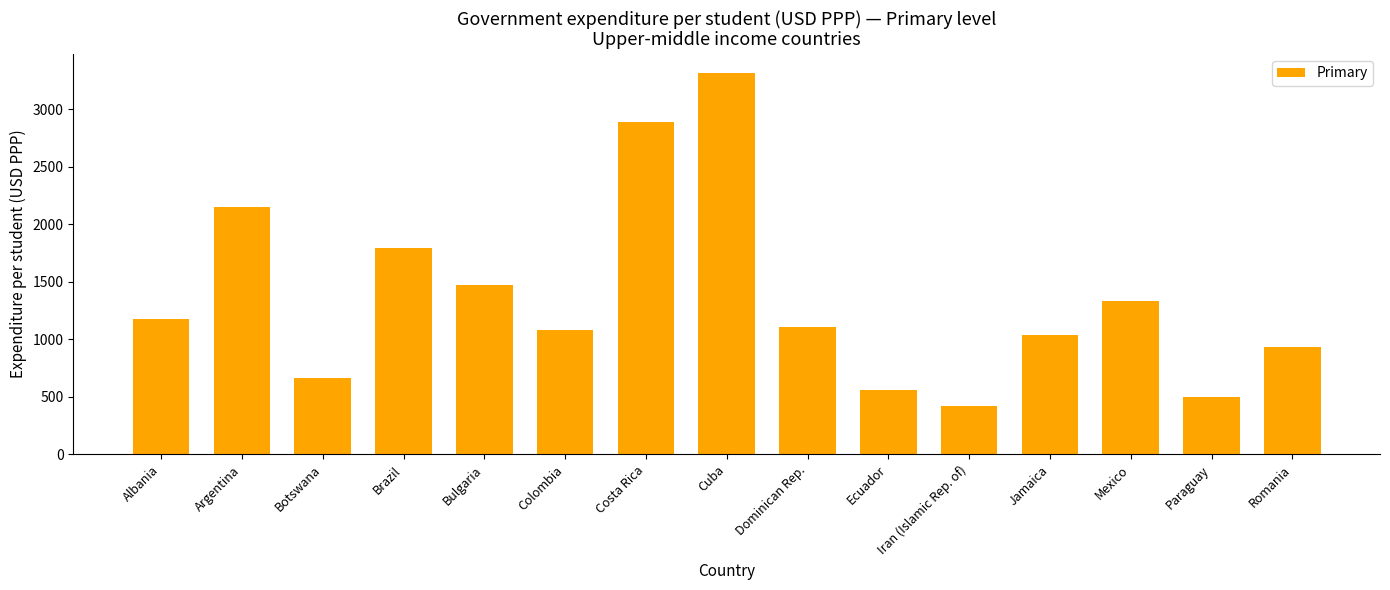

The chart shows a value of 2692.2 at Brazil. True or false?

False